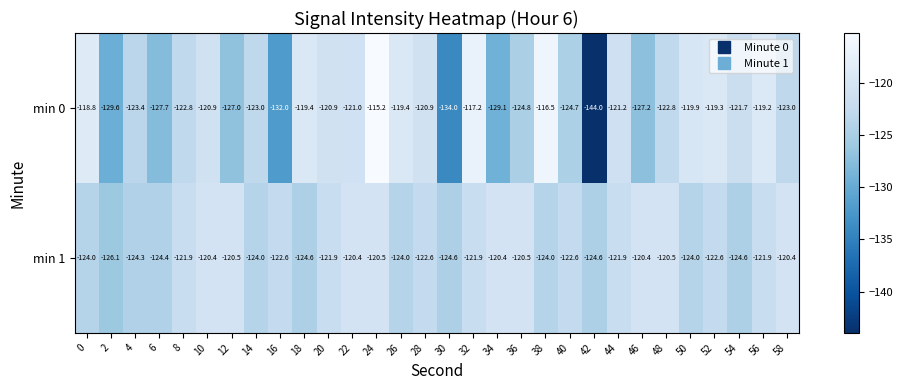

What is the maximum value shown in the chart?

-115.2